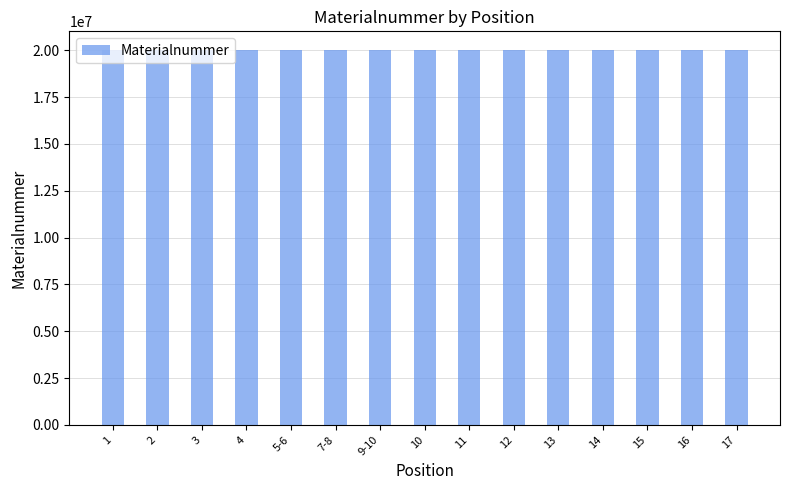

Count the number of categories in the chart.

15